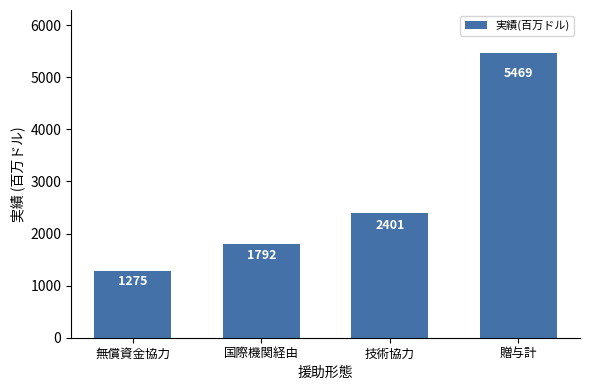

Does the chart contain any negative values?

No